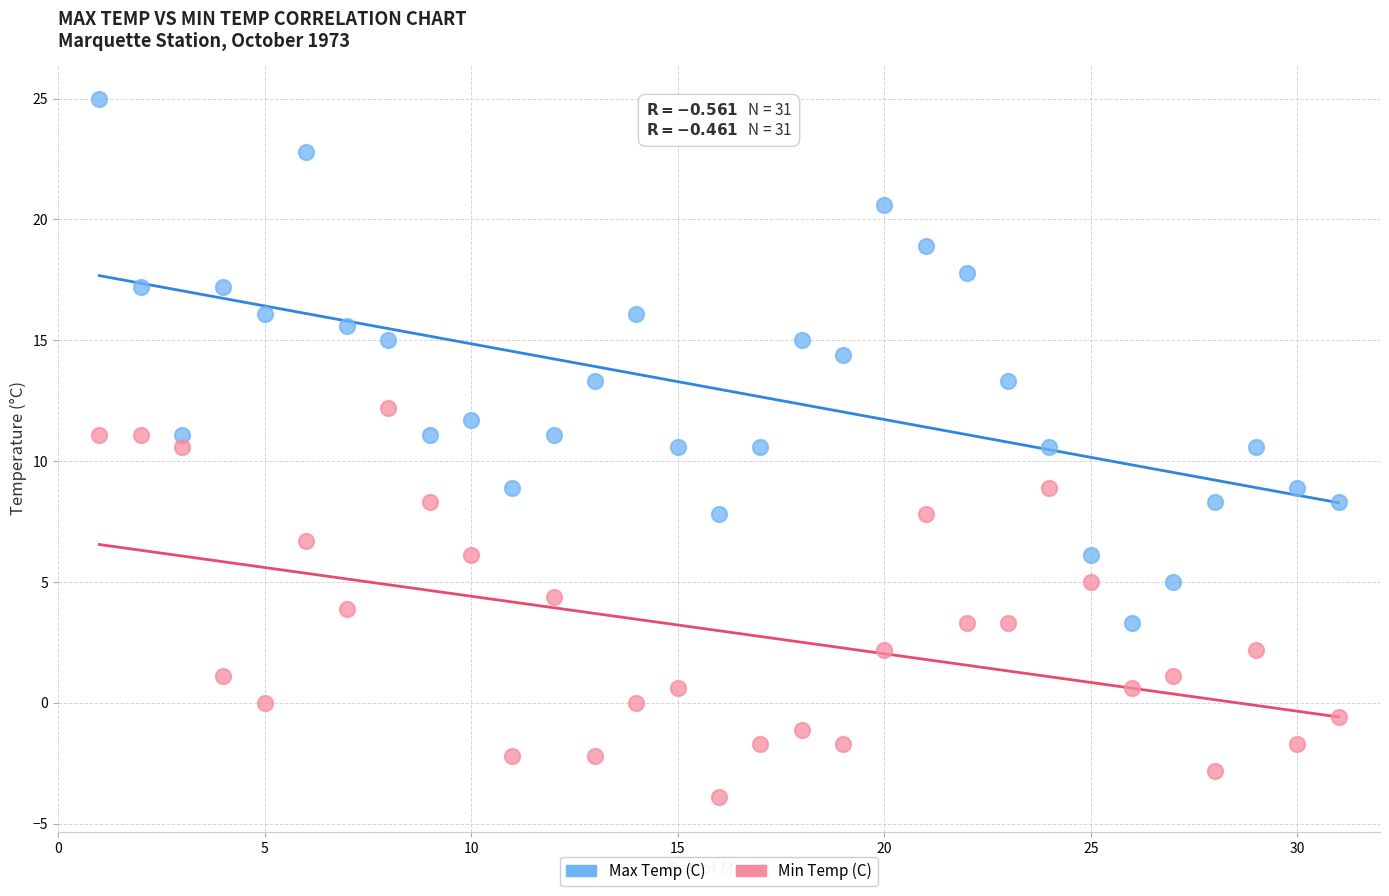

Across all data points, what is the range of Y values (max minus min)?

28.9